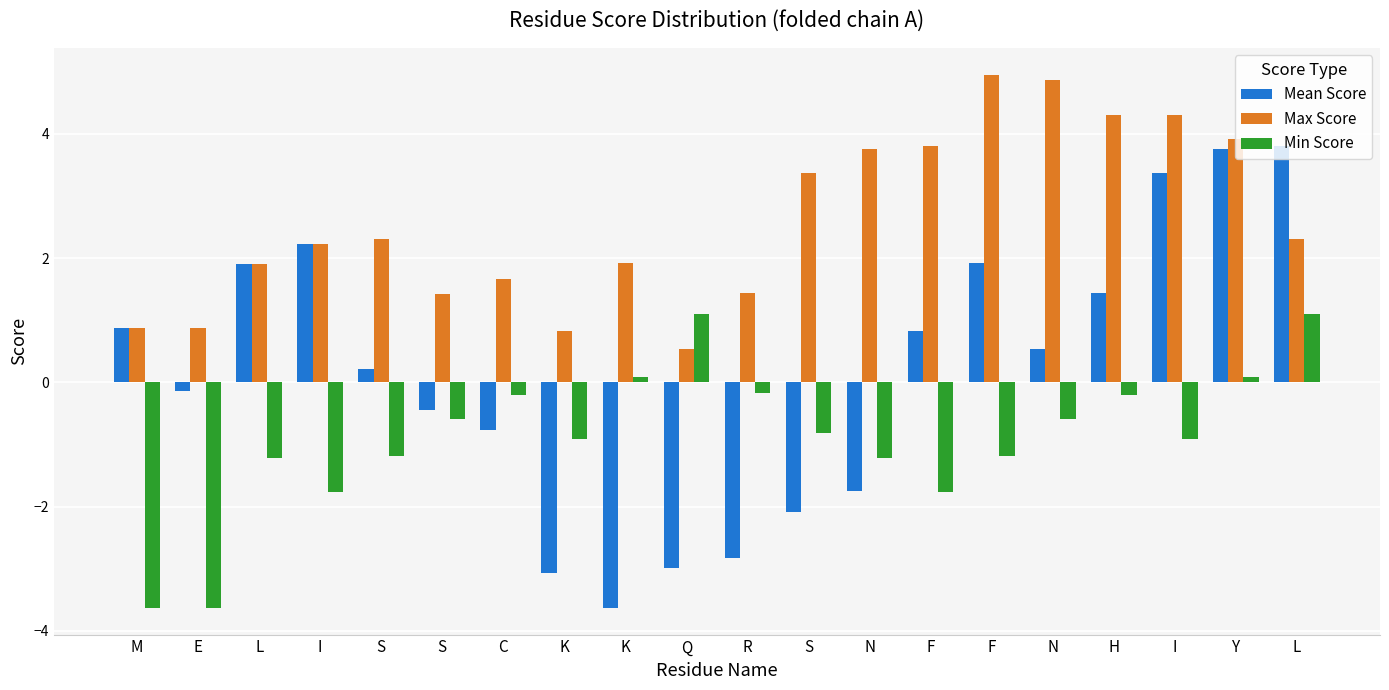

What are all the series names shown in the legend?

Mean Score, Max Score, Min Score